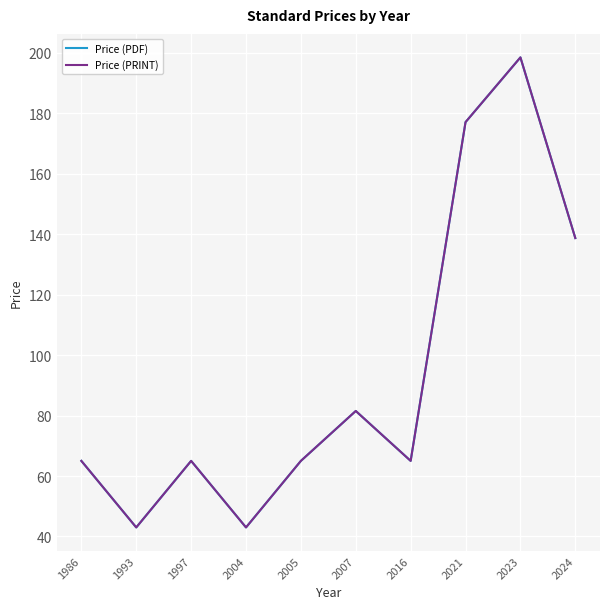

Is this an area chart (filled region under the line)?

No